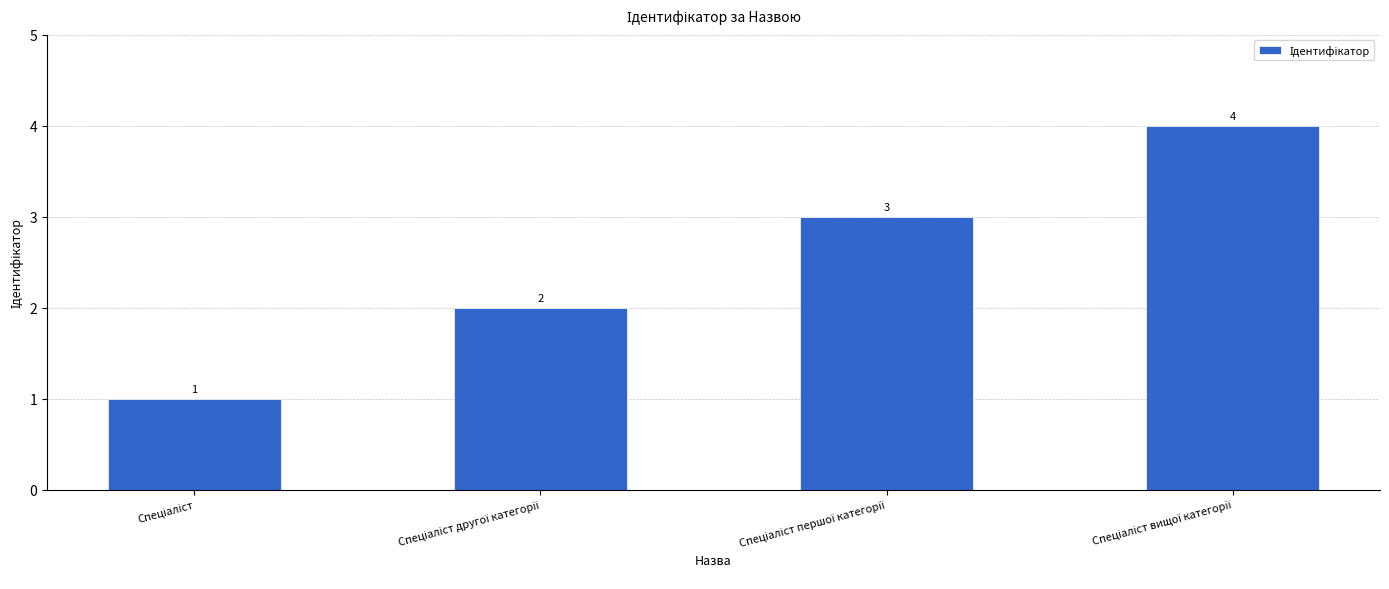

What is the maximum value shown in the chart?

4